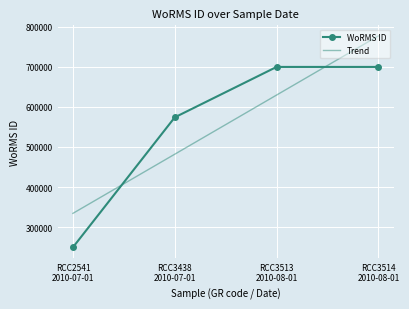

What is the maximum value for WoRMS ID?

699620